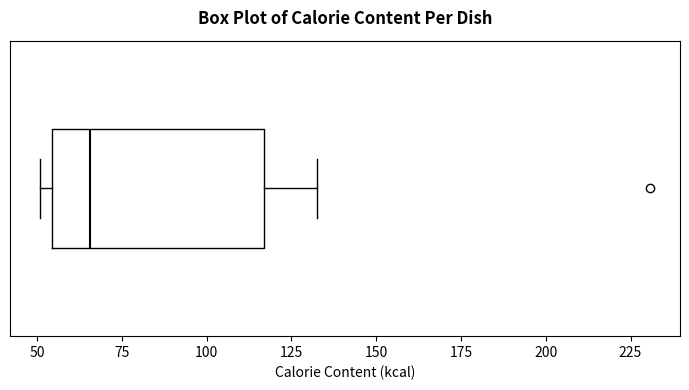

Where does the right whisker of the box end on the x-axis? The values are not printed on the chart, so give them approximately, as read against the axis.

135